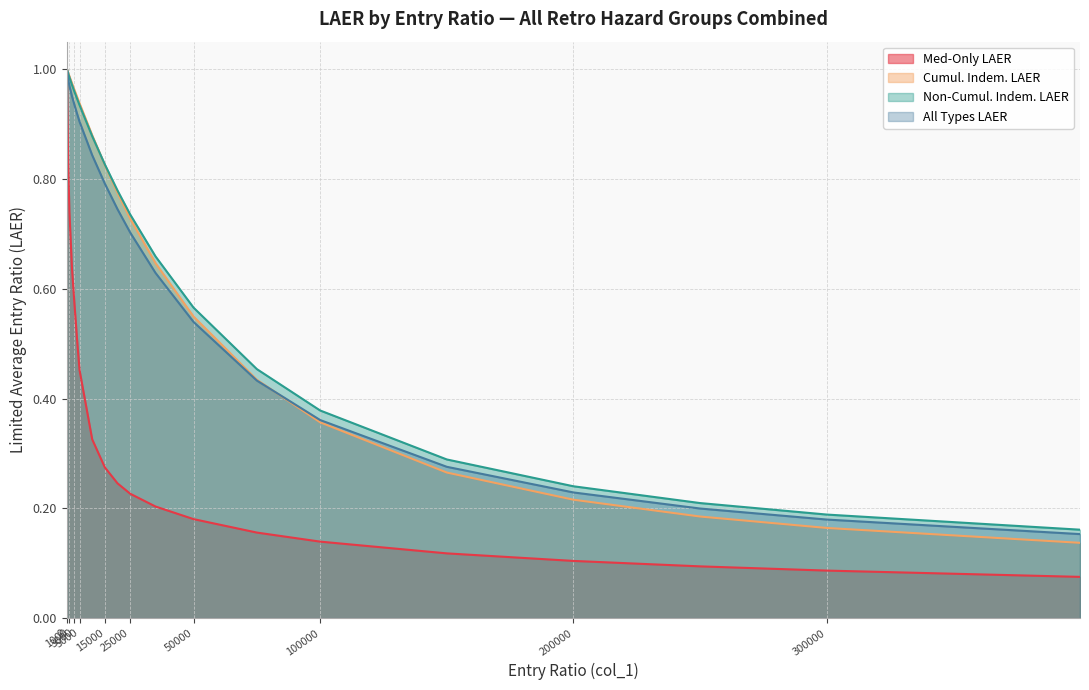

The Med-Only LAER series shows 0.2 at 25000. True or false?

True